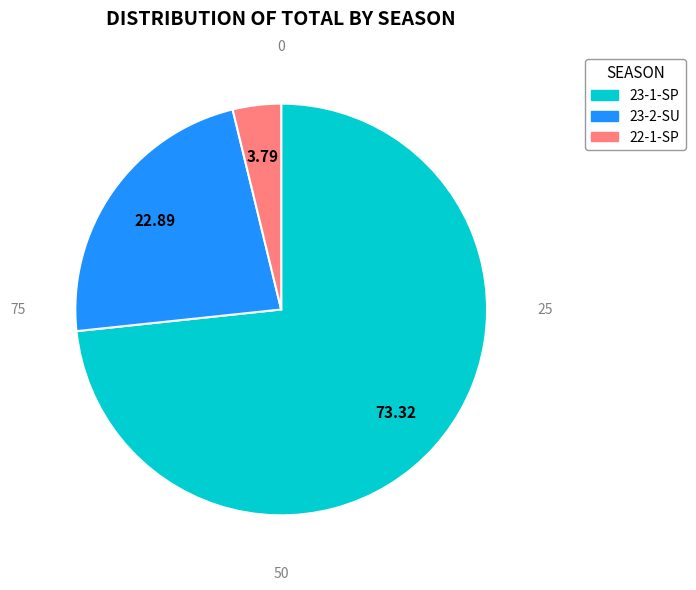

Does any single category account for the majority?

Yes